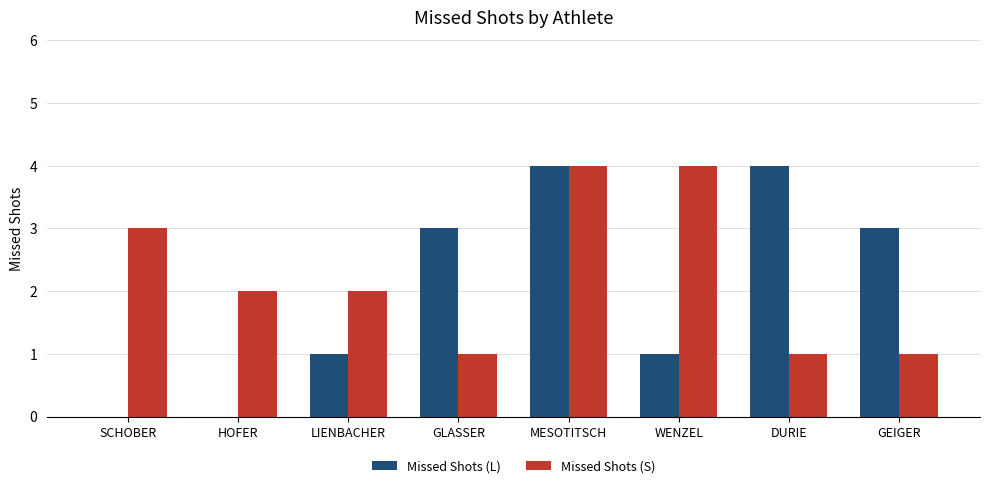

Which series changed the most between SCHOBER and MESOTITSCH?

Missed Shots (L)